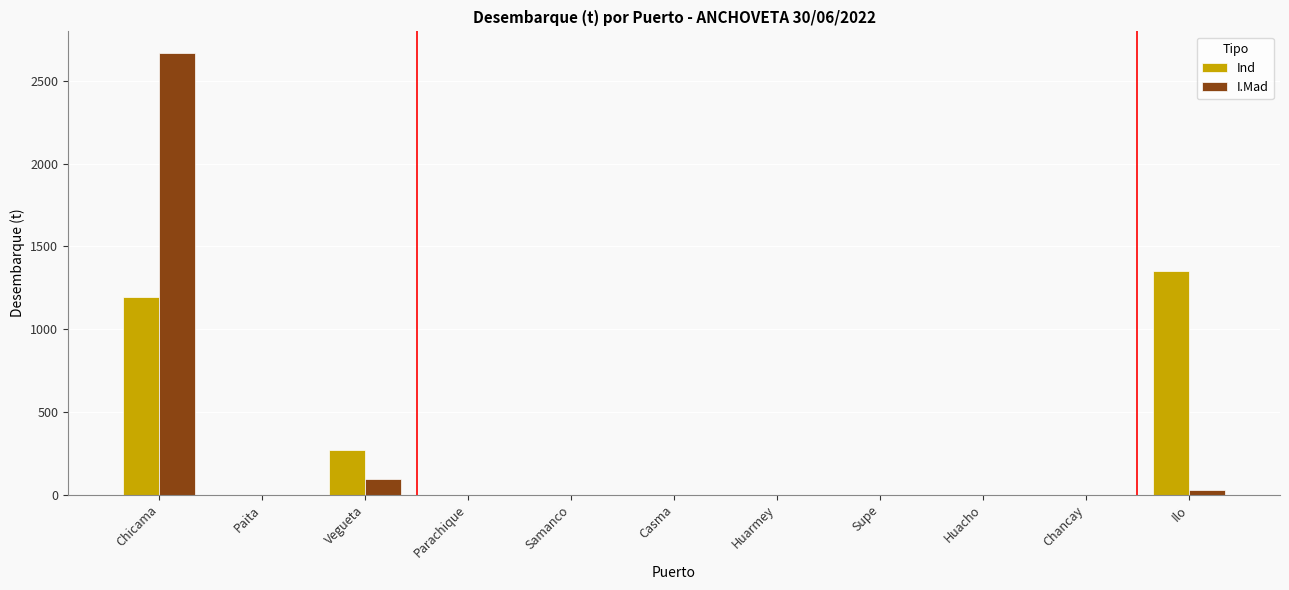

Is the value of Ind at Chancay greater than the value of I.Mad at Vegueta?

No